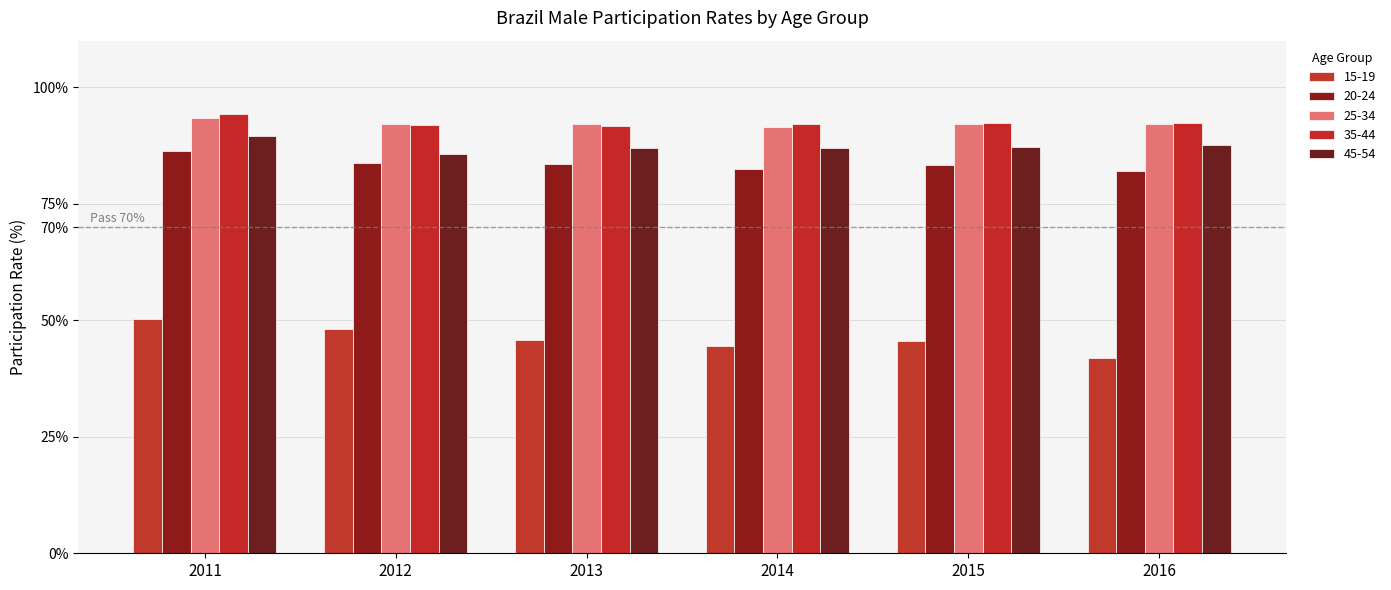

Does the chart contain any negative values?

No